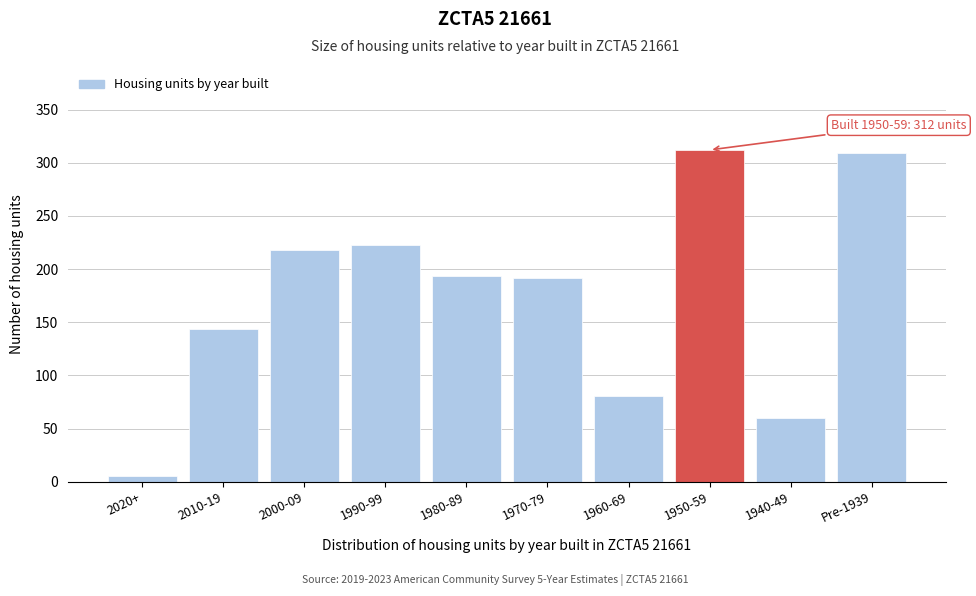

What is the sum of all values?

1737